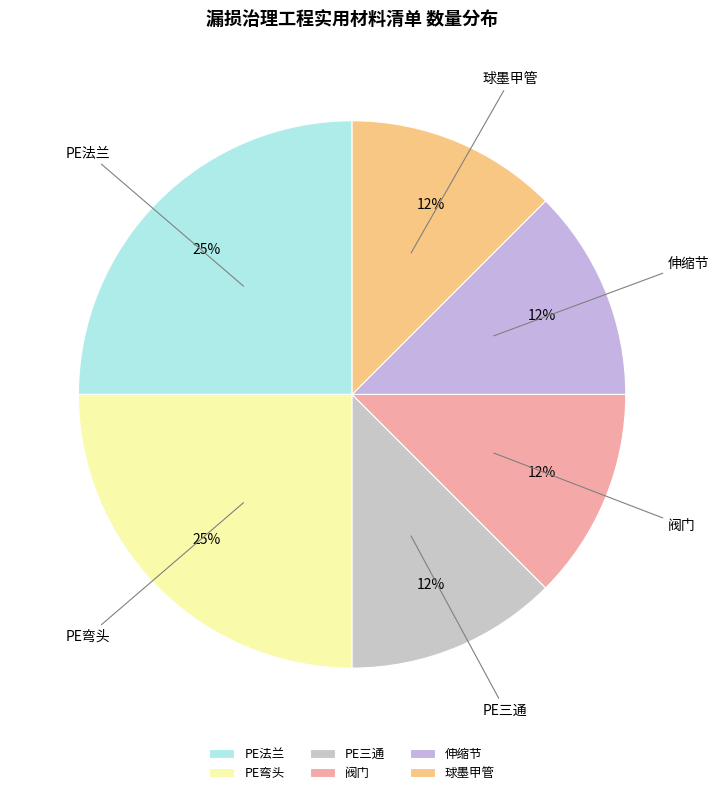

To the nearest percent, what is the average slice percentage?

17%